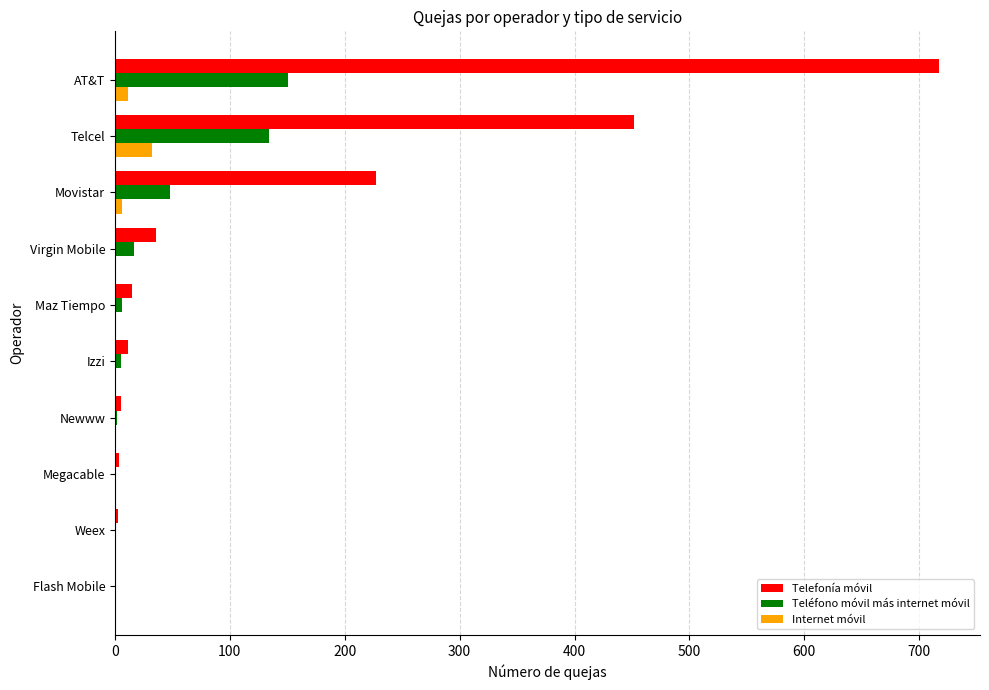

Which series has the largest total across all categories?

Telefonía móvil